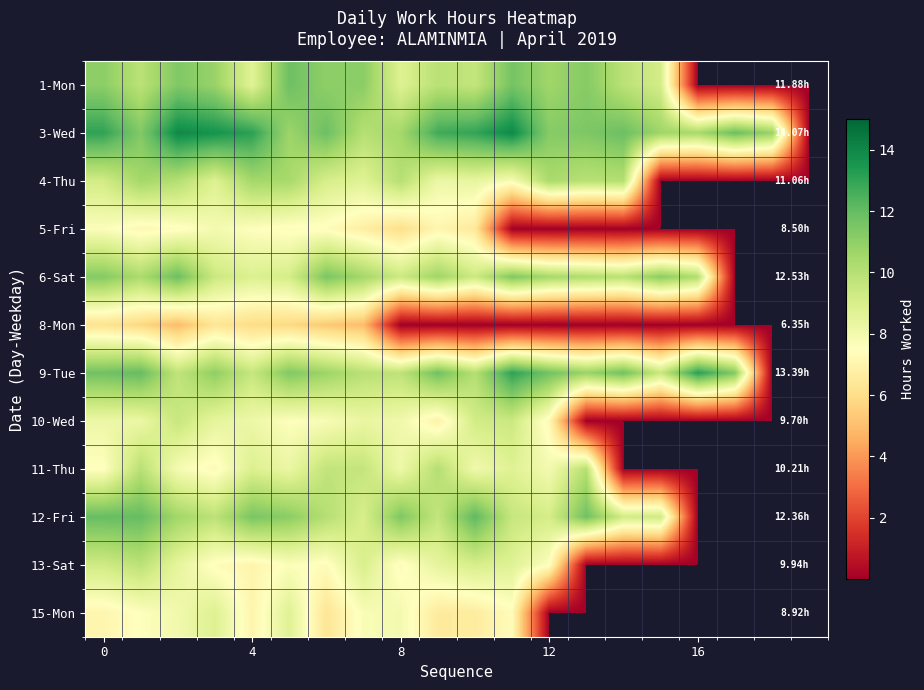

At how many categories does at least one series exceed 10?

19